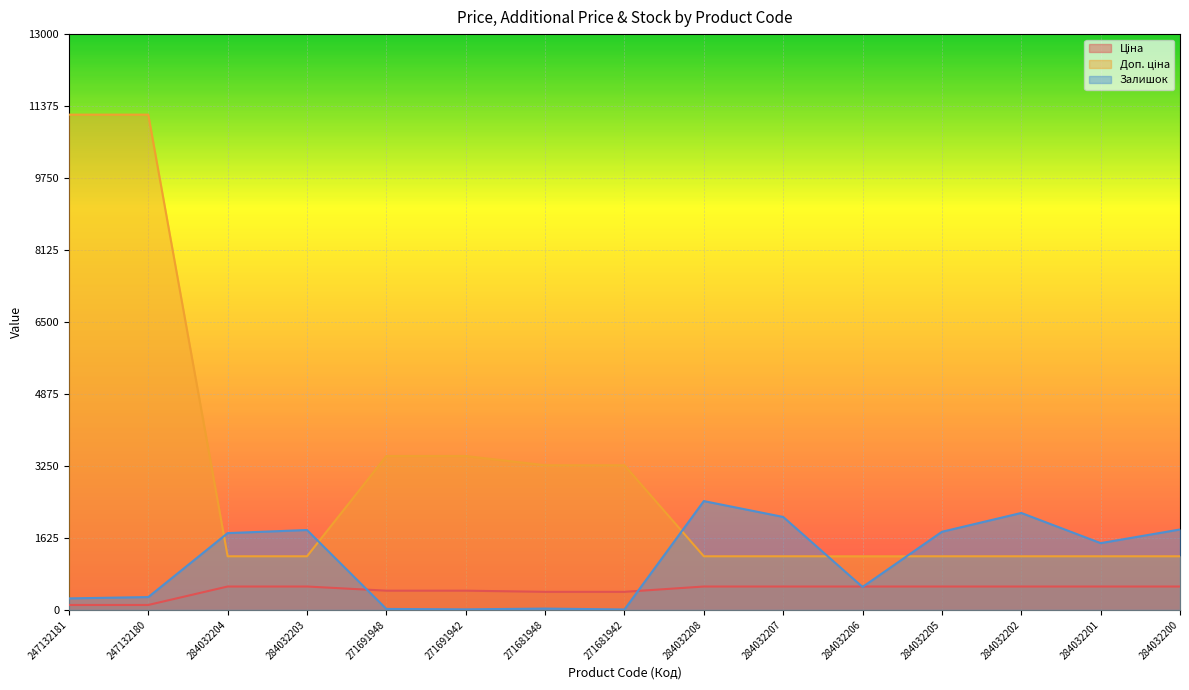

At which label does Доп. ціна reach its peak?

247132181